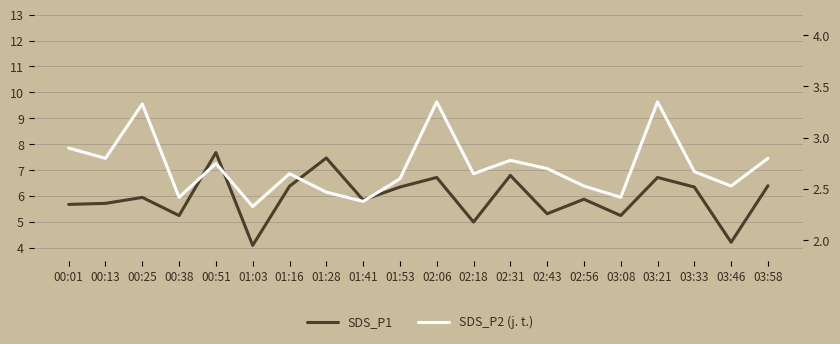

Where is SDS_P1 nearest to the value 5?

02:18